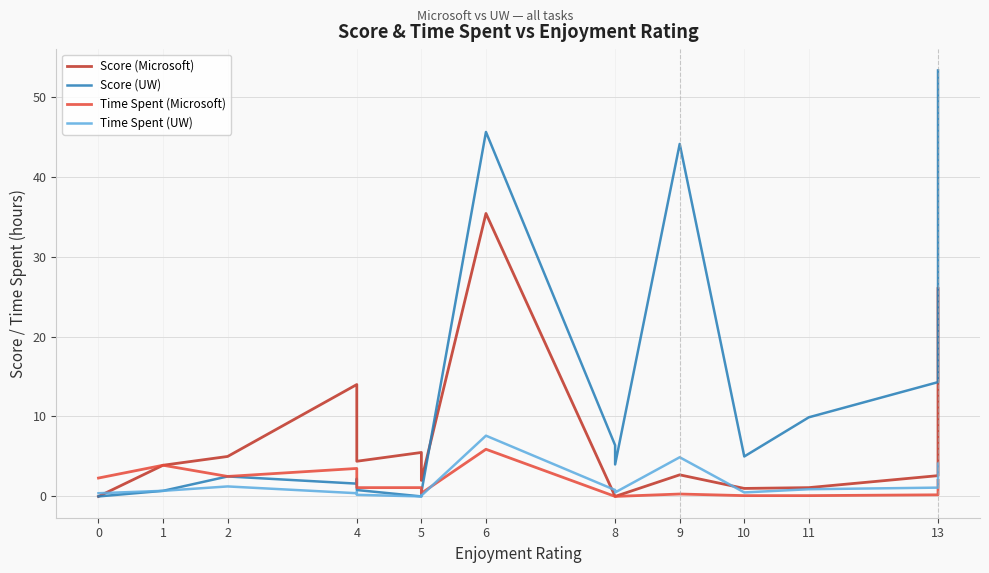

What is the highest value of the Time Spent (UW) series?

7.6